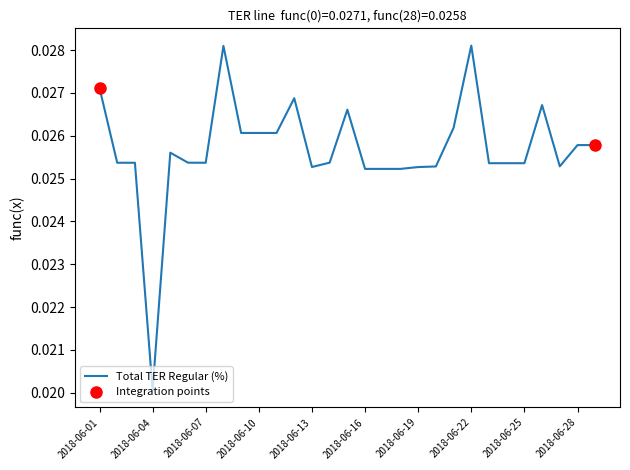

Where is Total TER Regular (%) nearest to the value 0?

2018-06-04